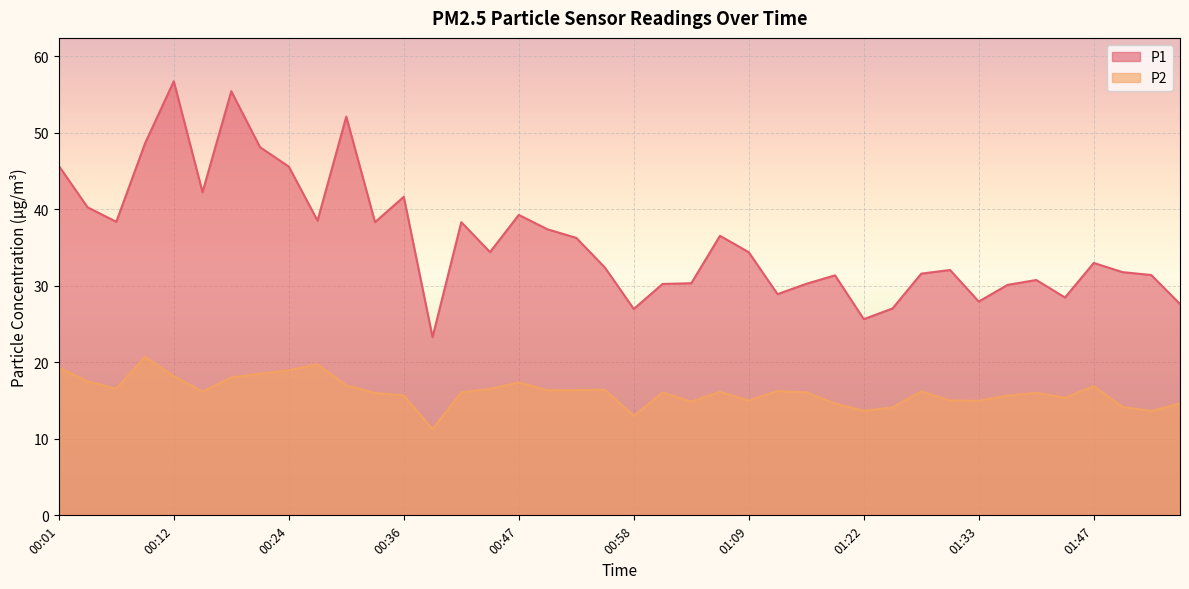

Which series has the largest total across all categories?

P1